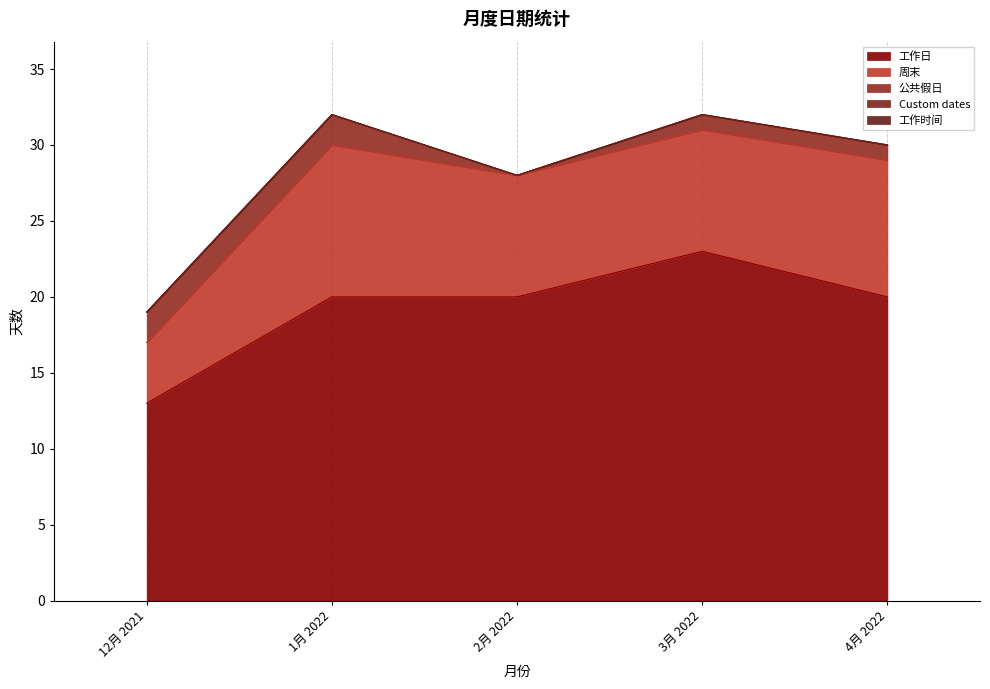

Where is 工作时间 nearest to the value 0?

12月 2021